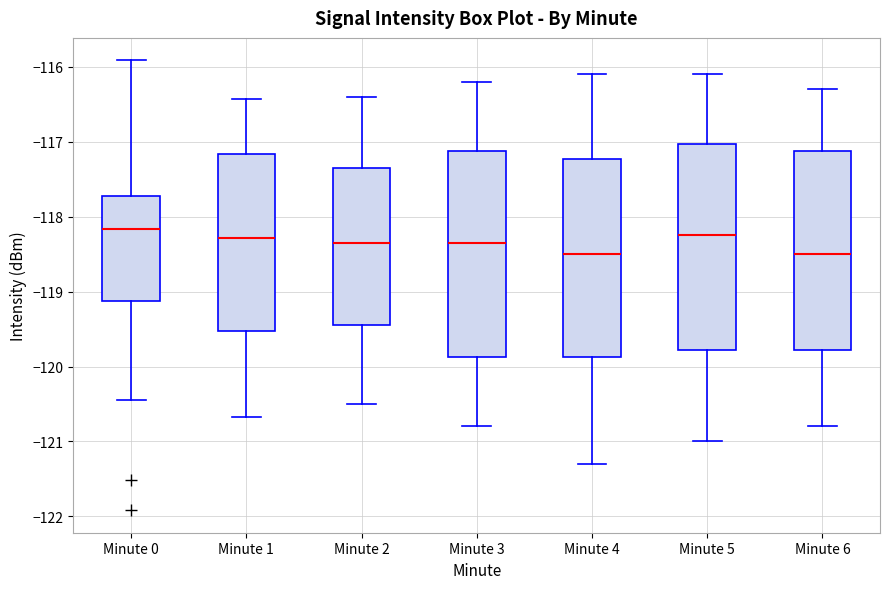

Reading left to right, read every box against the y-axis: the position of its median line, the range the box covers, and the ends of its whiskers. The values are not printed on the chart, so give them approximately, as read against the axis.

Minute 0: median -118.2, box -119.1 to -117.7, whiskers -120.4 to -115.9
Minute 1: median -118.3, box -119.5 to -117.2, whiskers -120.7 to -116.4
Minute 2: median -118.3, box -119.4 to -117.3, whiskers -120.5 to -116.4
Minute 3: median -118.3, box -119.9 to -117.1, whiskers -120.8 to -116.2
Minute 4: median -118.5, box -119.9 to -117.2, whiskers -121.3 to -116.1
Minute 5: median -118.2, box -119.8 to -117.0, whiskers -121.0 to -116.1
Minute 6: median -118.5, box -119.8 to -117.1, whiskers -120.8 to -116.3